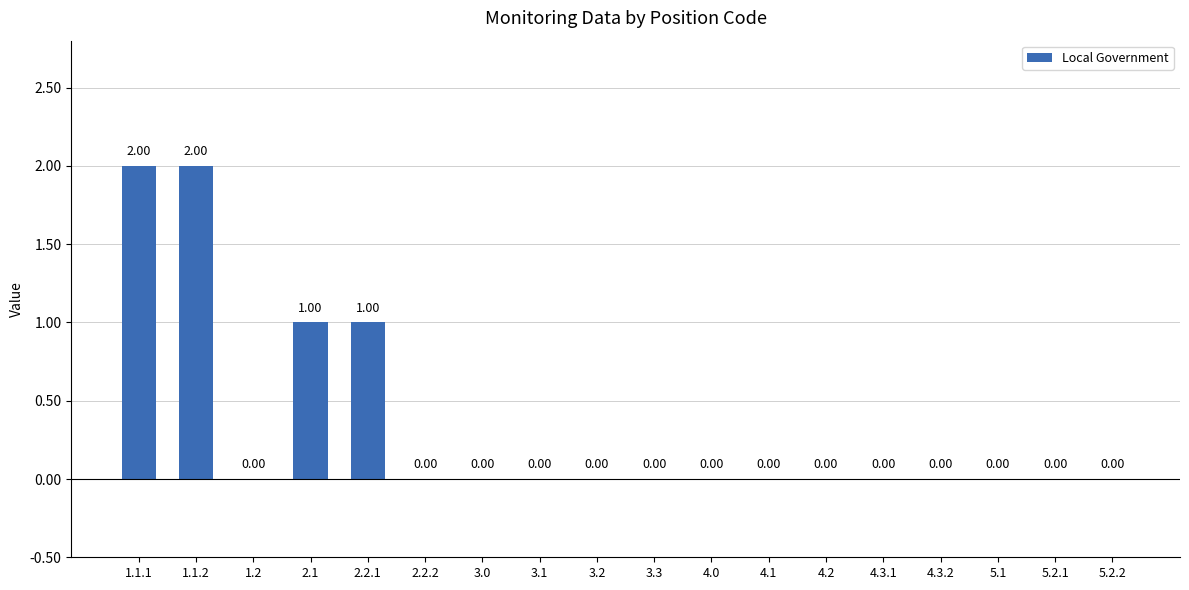

Rank the categories by value from lowest to highest.

1.2, 2.2.2, 3.0, 3.1, 3.2, 3.3, 4.0, 4.1, 4.2, 4.3.1, 4.3.2, 5.1, 5.2.1, 5.2.2, 2.1, 2.2.1, 1.1.1, 1.1.2